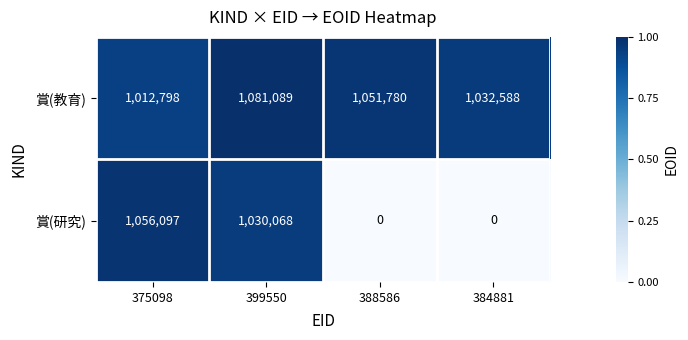

The 賞(研究) series shows 649188 at 375098. True or false?

False